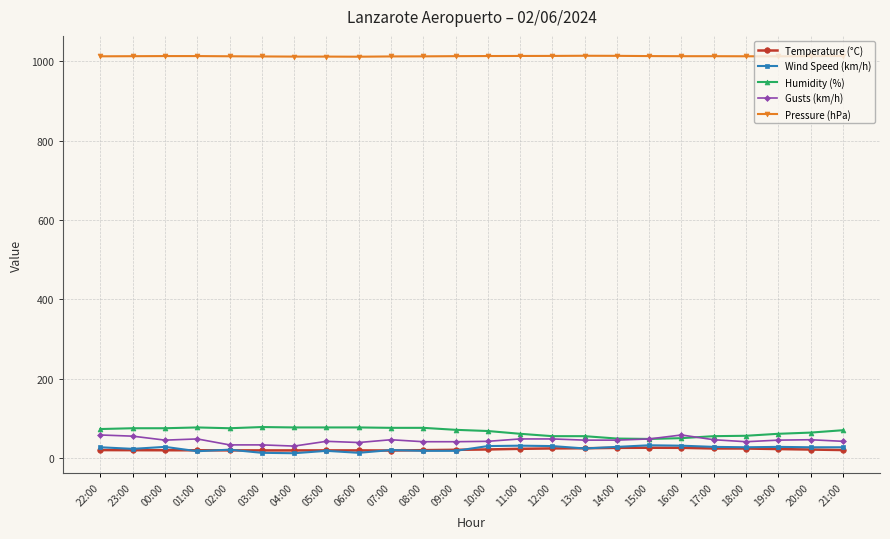

Is this an area chart (filled region under the line)?

No